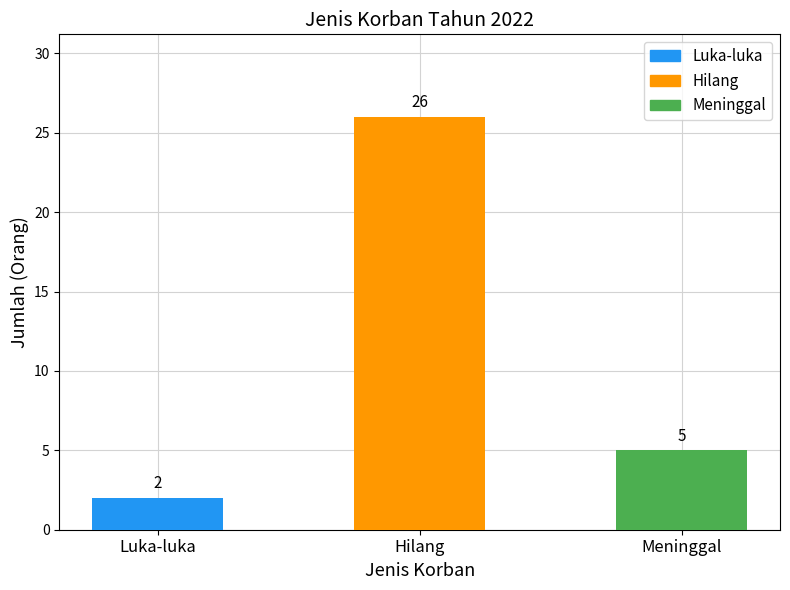

Which category has the highest value across all series?

Hilang